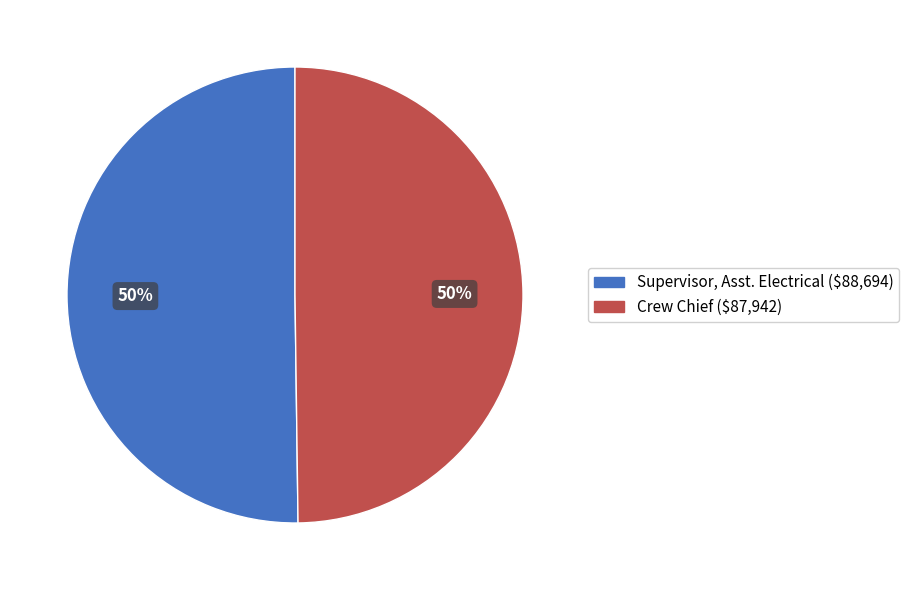

Approximately how many times larger is the value at Crew Chief compared to Supervisor, Asst. Electrical?

1.0